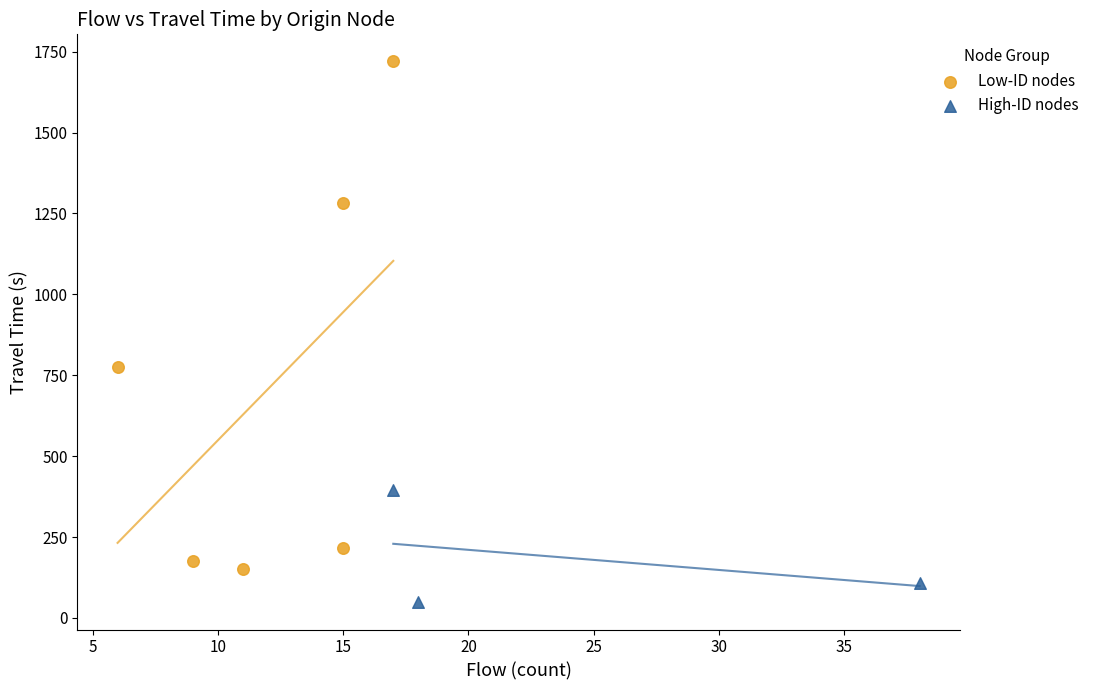

Which series reaches the minimum Y coordinate?

High-ID nodes